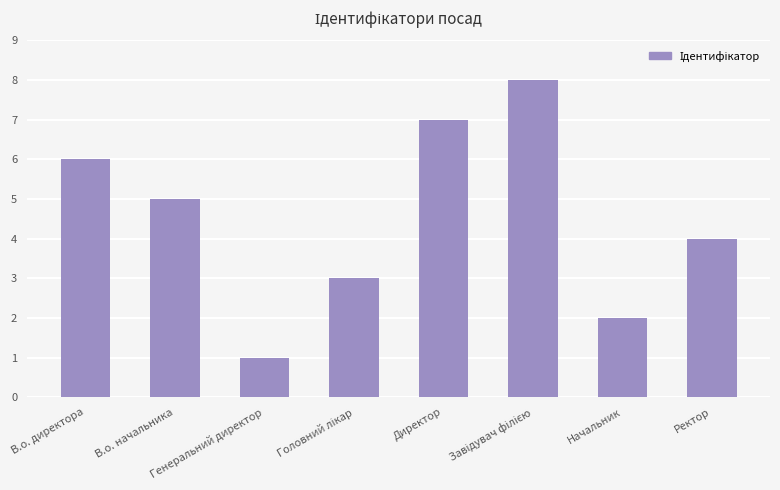

What is the difference between the maximum and second lowest values?

6